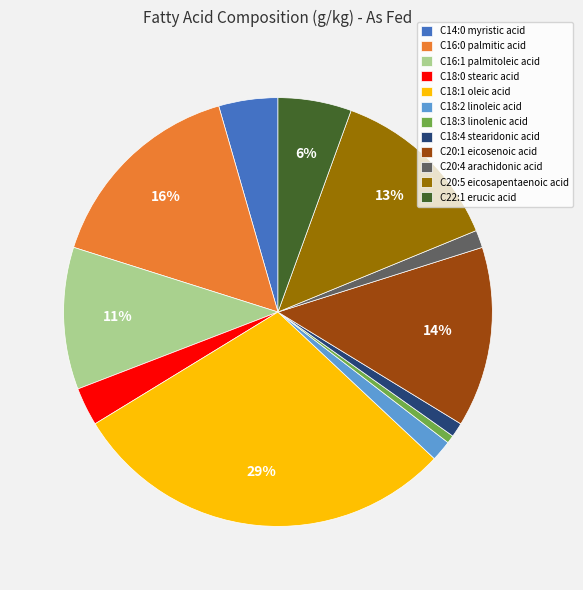

Is it true that C14:0 myristic acid is 4% of the pie?

True